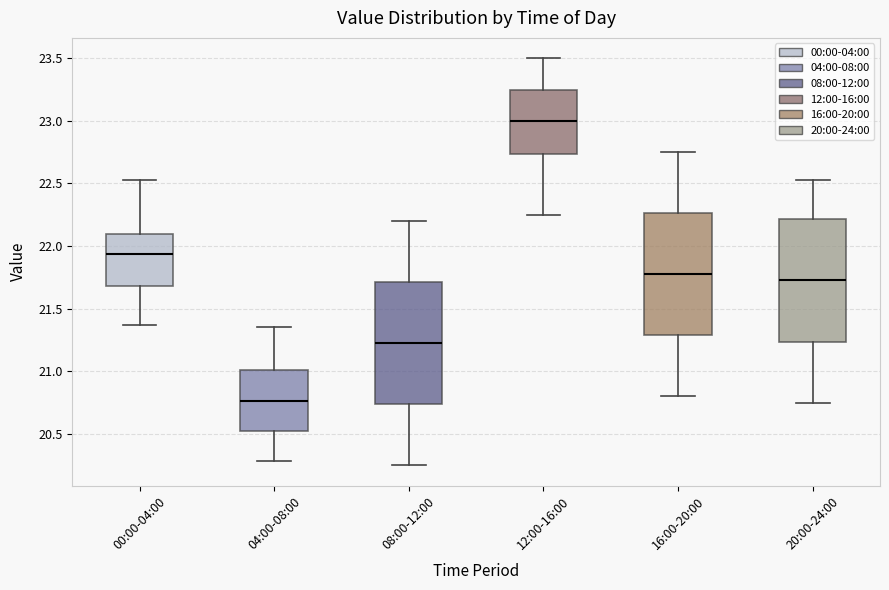

Where does the upper whisker of the box for 20:00-24:00 end on the y-axis? The values are not printed on the chart, so give them approximately, as read against the axis.

22.55